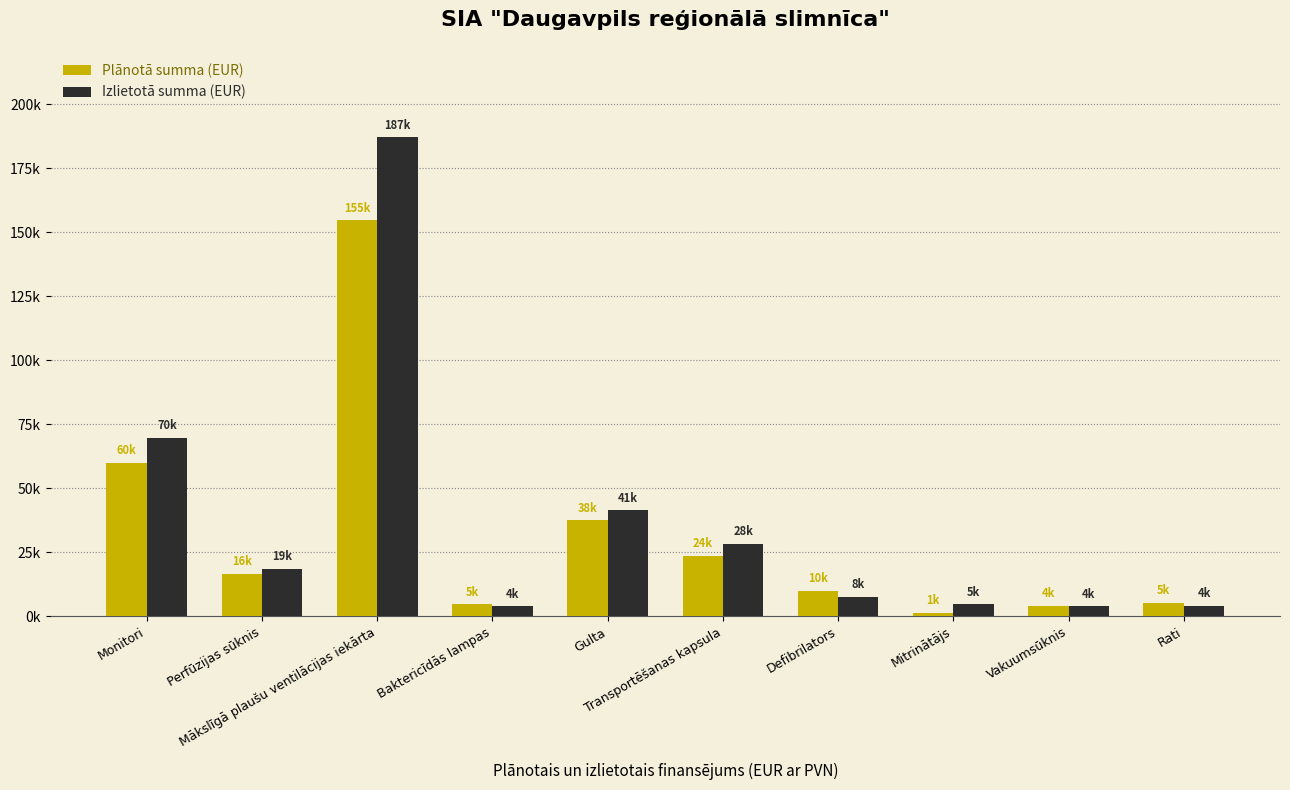

Are the bars horizontal?

No